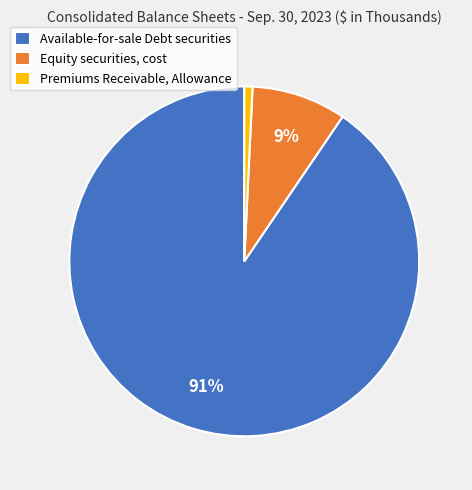

Is it true that Available-for-sale Debt securities is 91% of the pie?

True